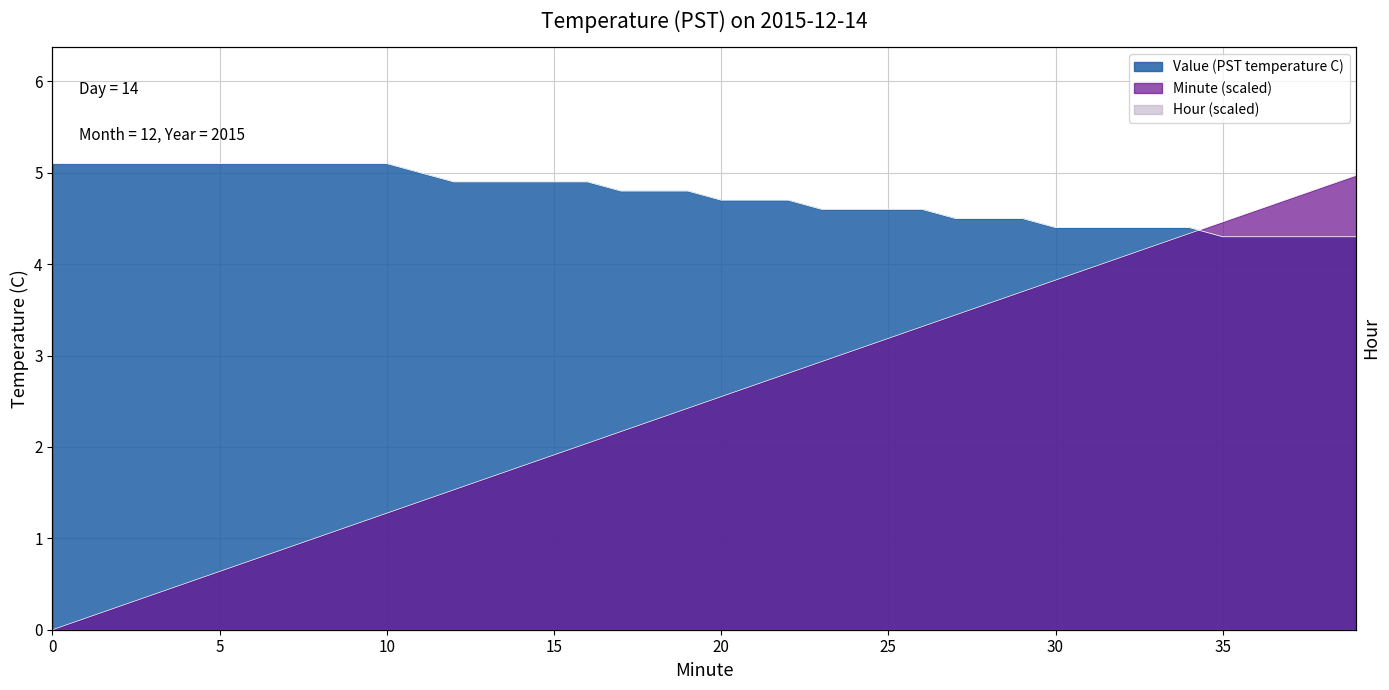

How many lines are shown in the chart?

2